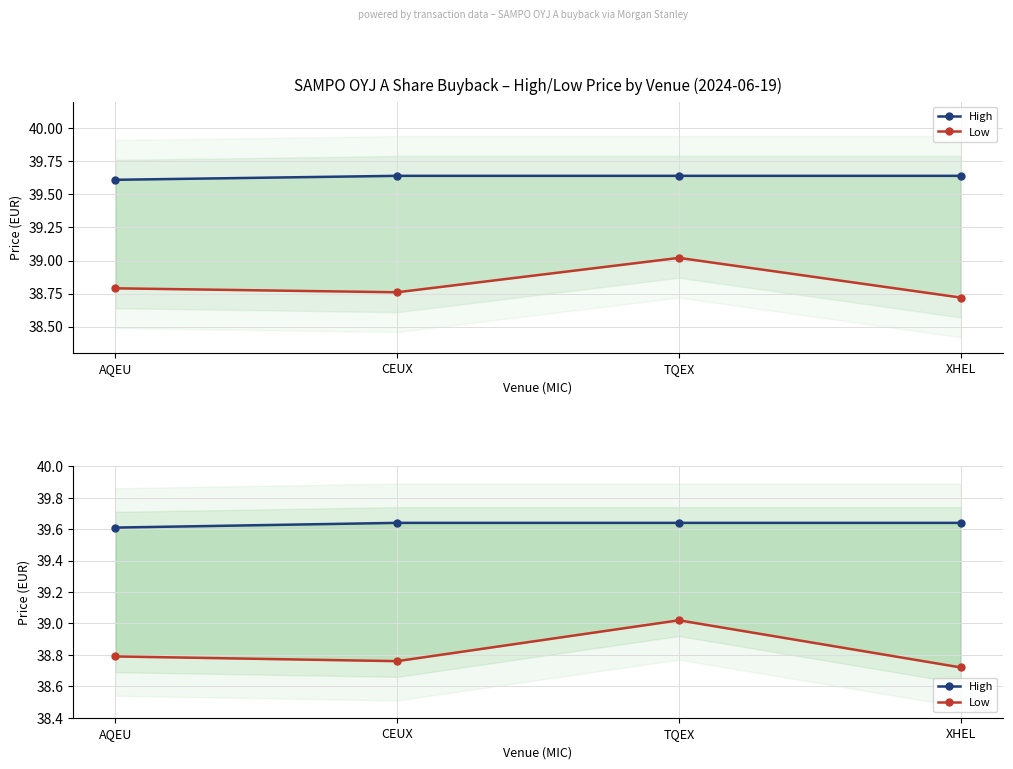

Which has a higher value, TQEX or XHEL?

TQEX